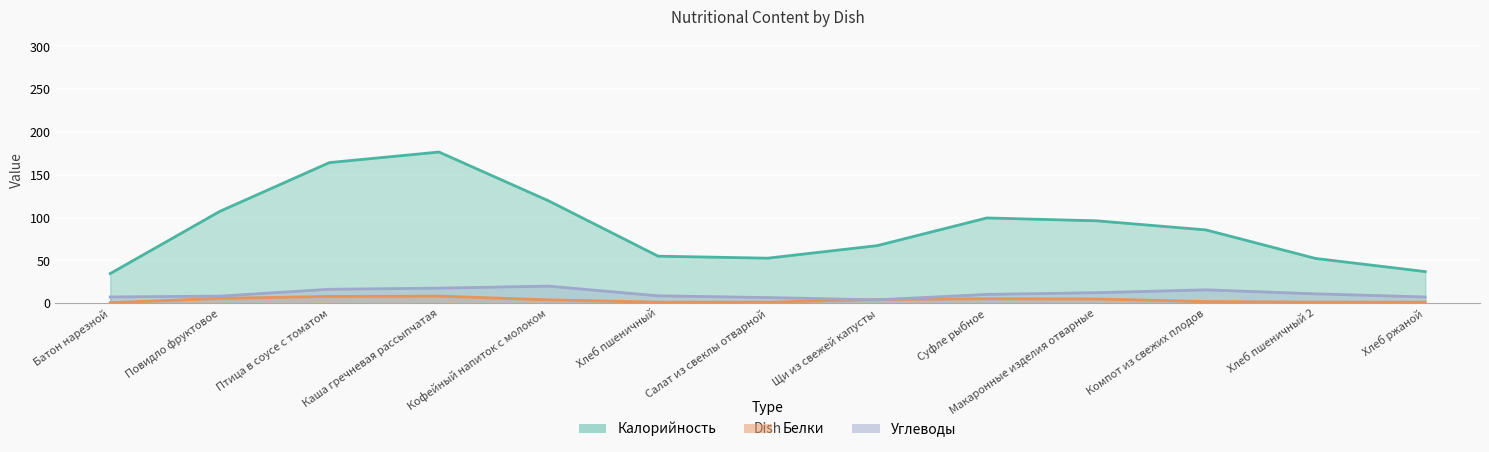

How many series are shown in this chart?

3